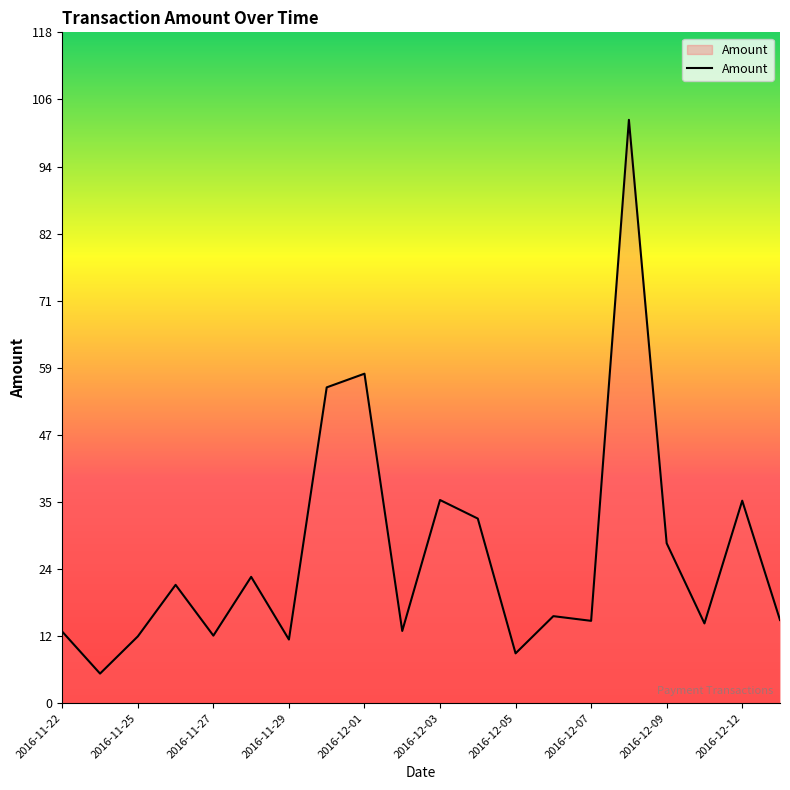

What is the difference between the maximum and minimum values?

97.2